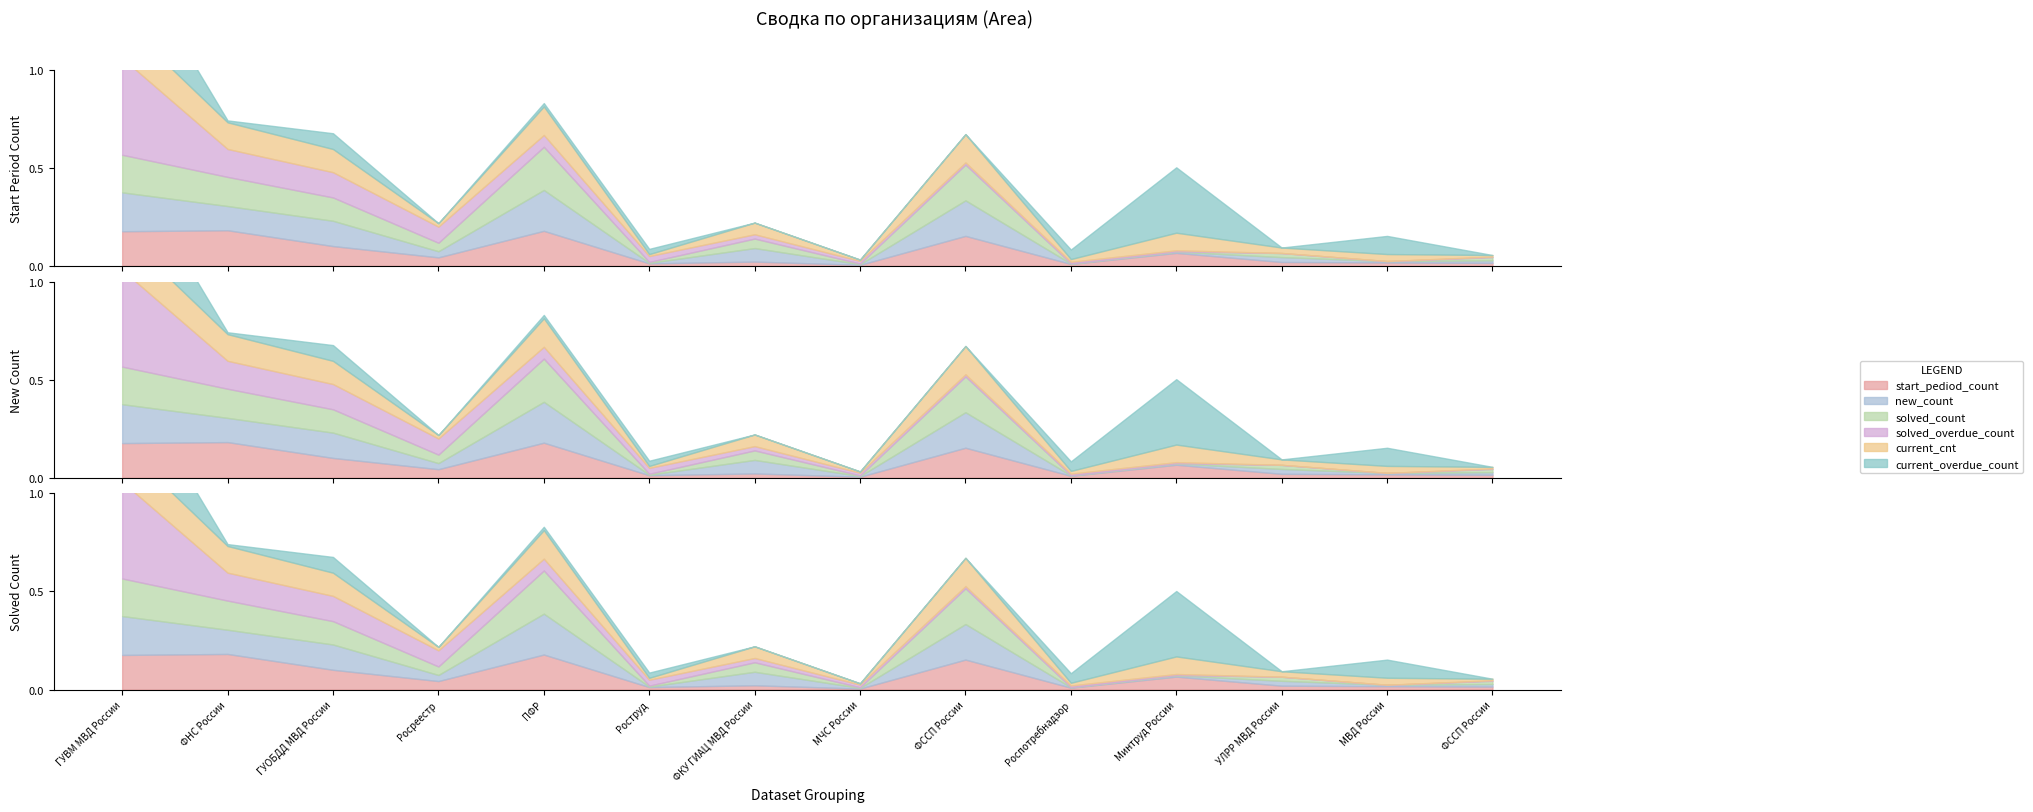

Rank the categories by start_pediod_count value from highest to lowest.

ФНС России, ПФР, ГУВМ МВД России, ФССП России, ГУОБДД МВД России, Минтруд России, Росреестр, ФКУ ГИАЦ МВД России, УЛРР МВД России, МВД России, ФССП России, Роструд, Роспотребнадзор, МЧС России